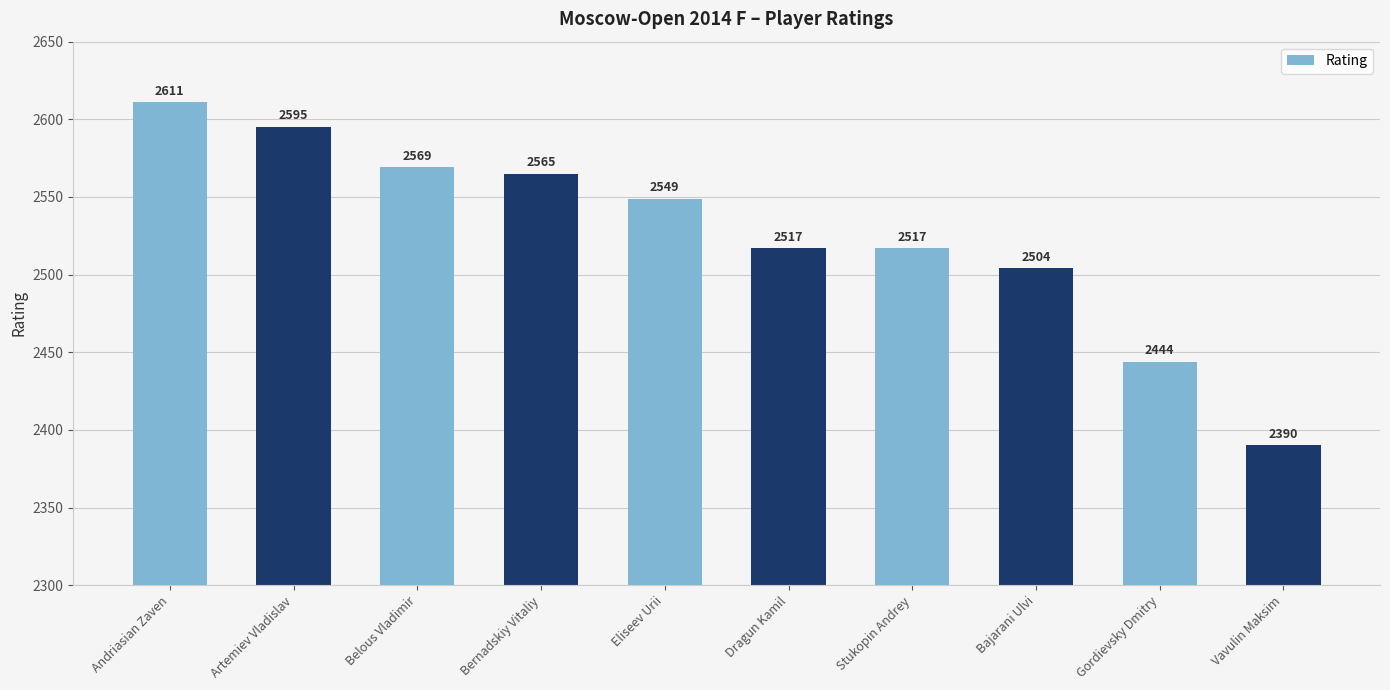

Approximately how many times larger is the value at Gordievsky Dmitry compared to Eliseev Urii?

1.0